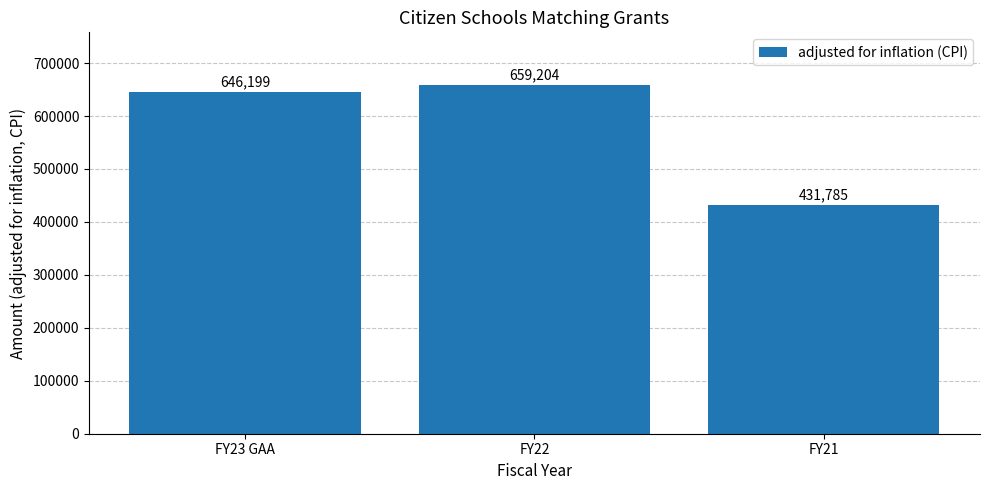

Between FY23 GAA and FY21, which is larger?

FY23 GAA